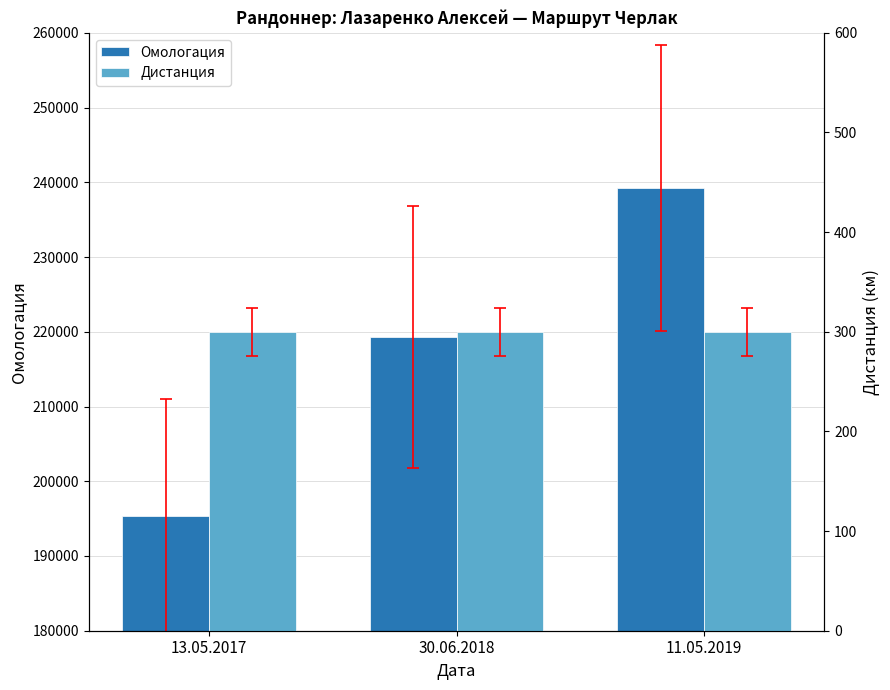

Which has a higher value, 13.05.2017 or 11.05.2019?

11.05.2019